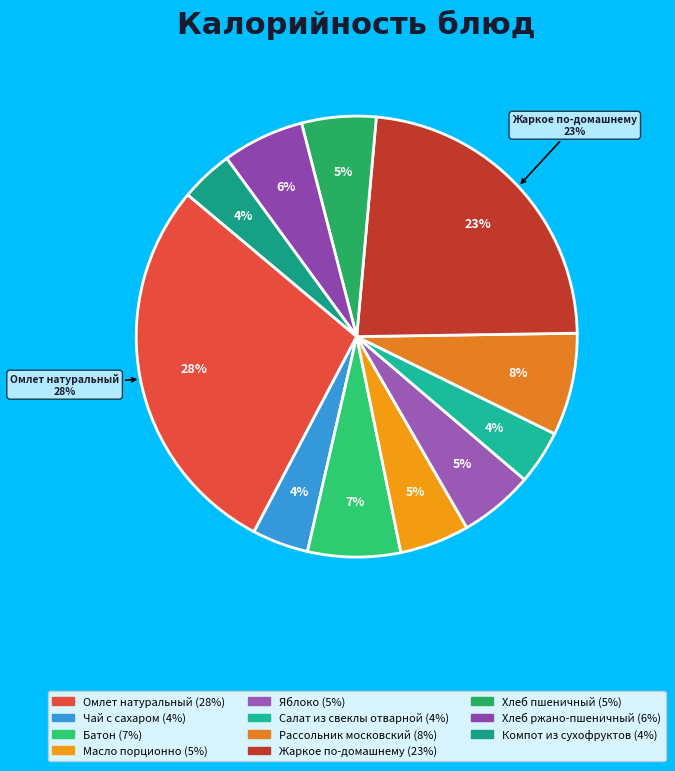

What is the ratio of the value at Жаркое по-домашнему to the value at Салат из свеклы отварной?

5.9